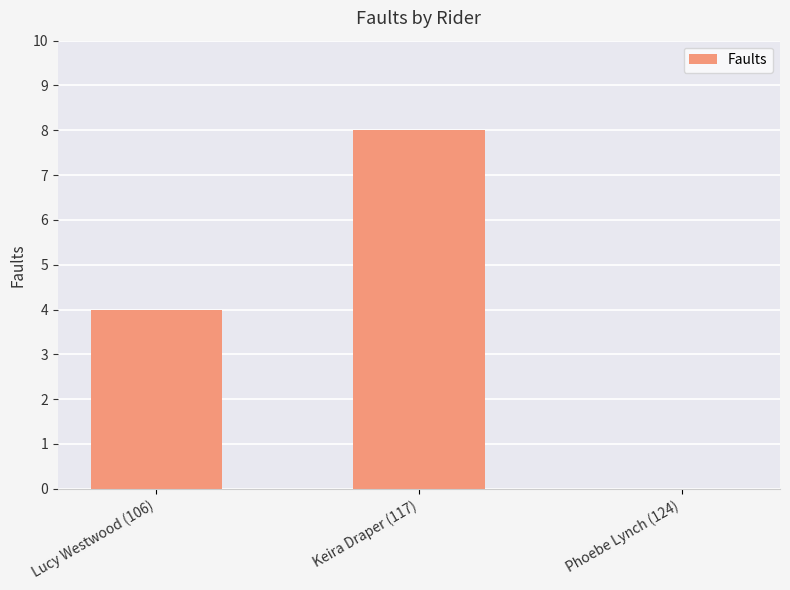

Count the number of categories in the chart.

3